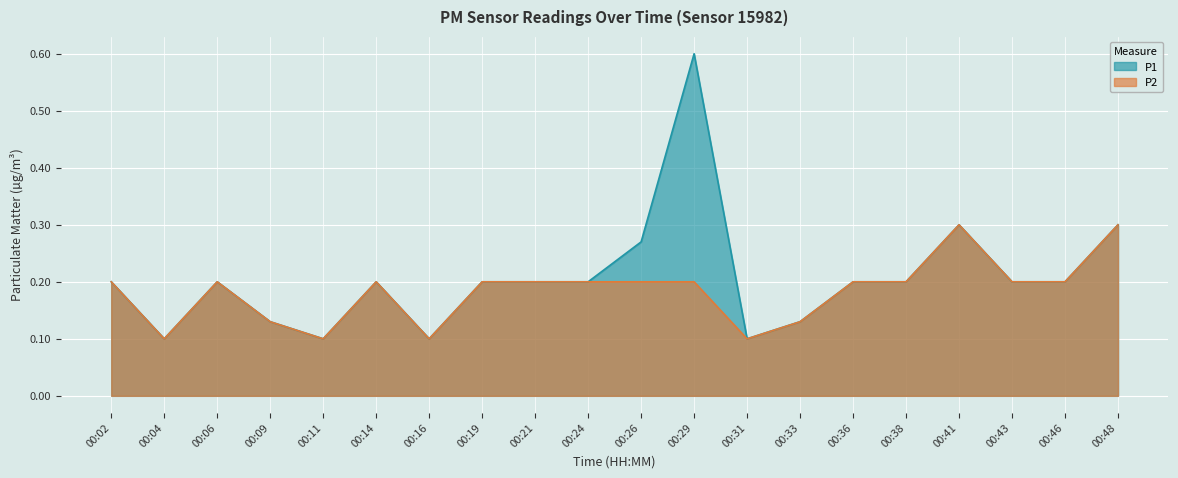

True or false: P1 and P2 intersect in this chart.

False